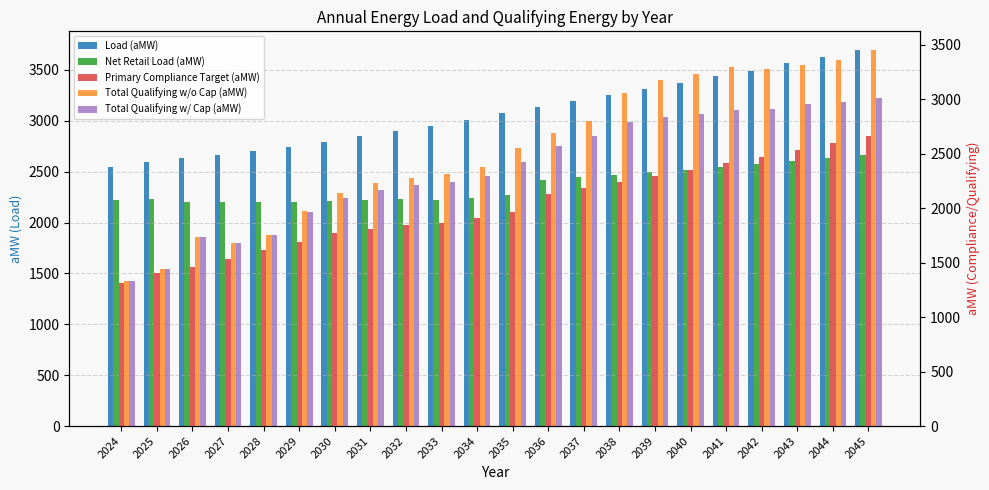

Which series has the widest spread of values?

Total Qualifying w/o Cap (aMW)